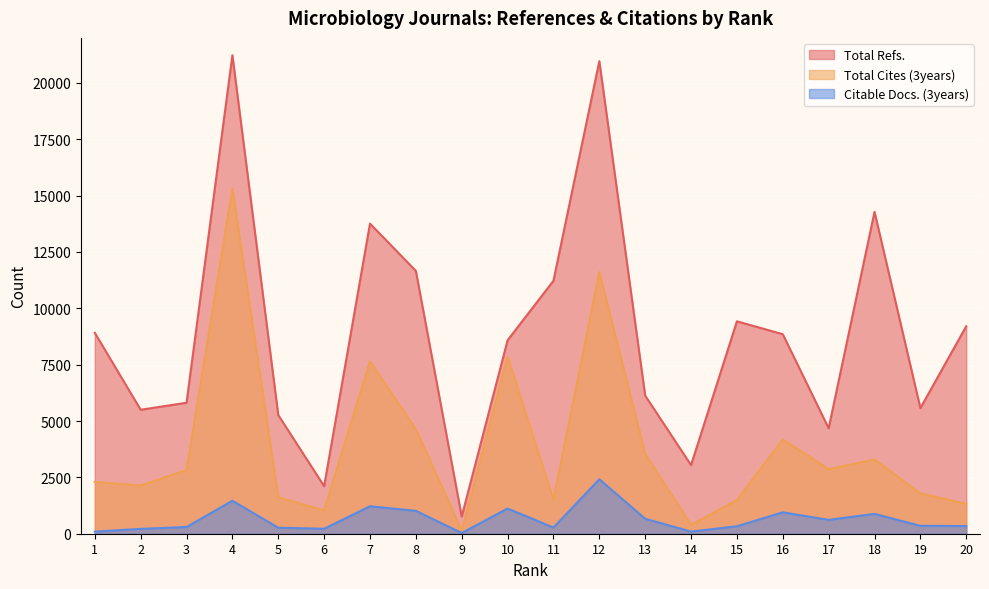

What is the spread (max minus min) of values at 2?

5286